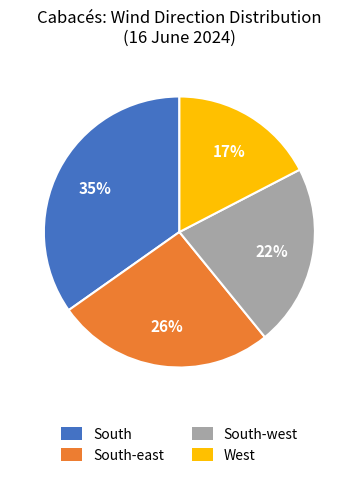

Is the sum of South and South-east greater than half?

Yes